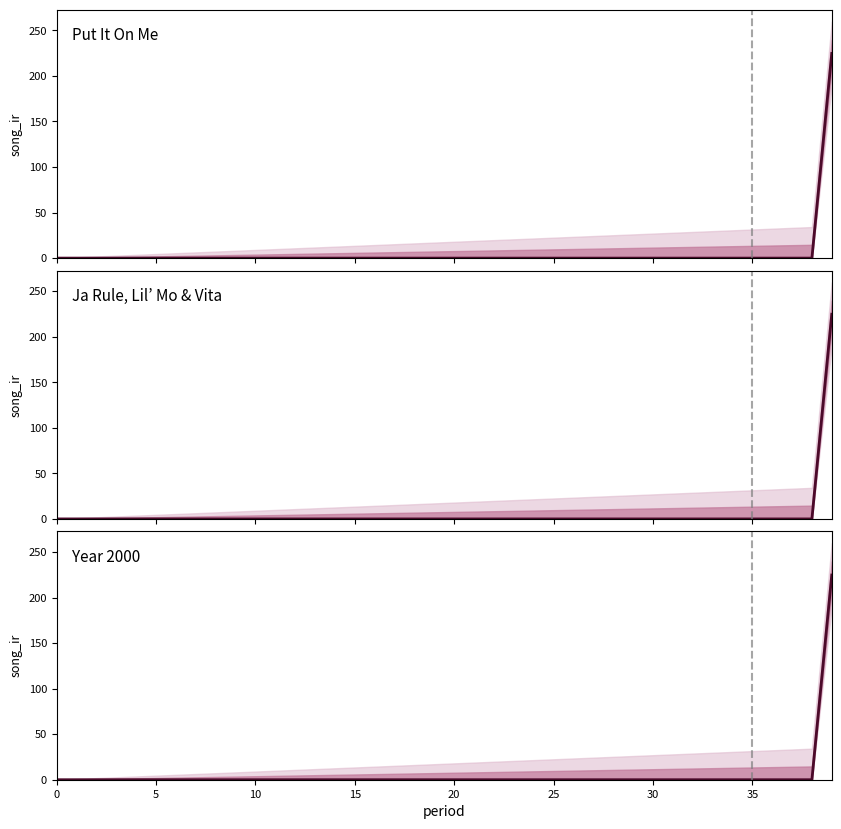

The chart shows a value of 129.7 at 18. True or false?

False